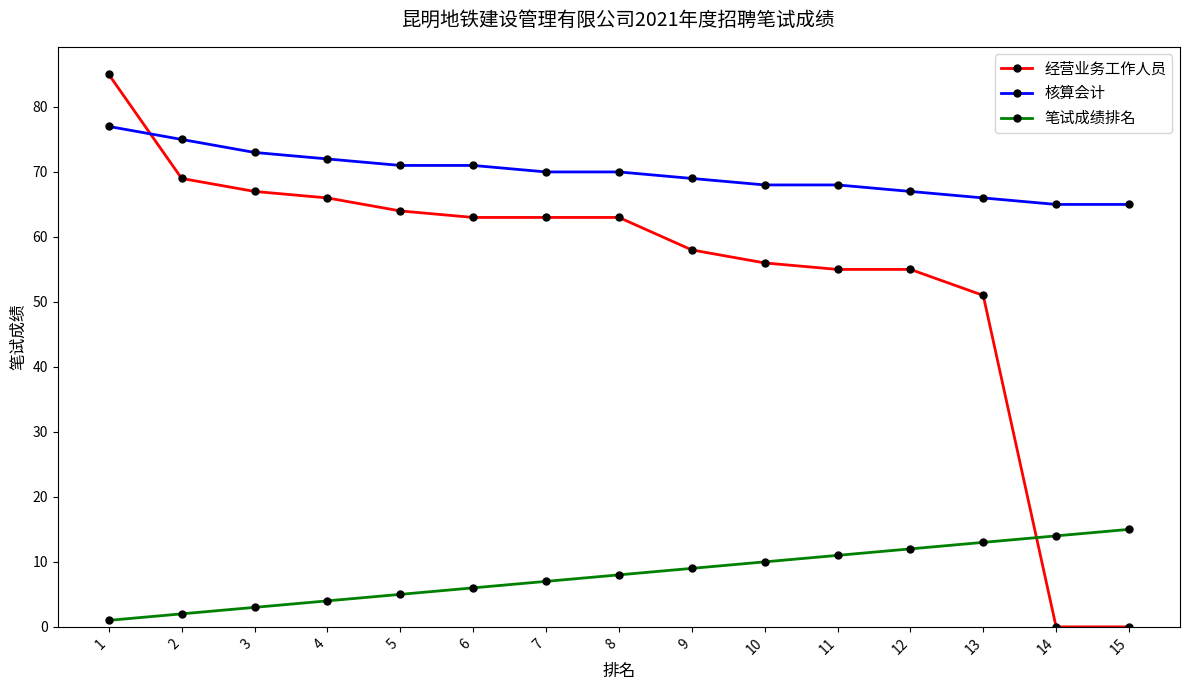

Reading left to right, transcribe all the data shown in this chart.

经营业务工作人员: 85	69	67	66	64	63	63	63	58	56	55	55	51	0	0
核算会计: 77	75	73	72	71	71	70	70	69	68	68	67	66	65	65
笔试成绩排名: 1	2	3	4	5	6	7	8	9	10	11	12	13	14	15